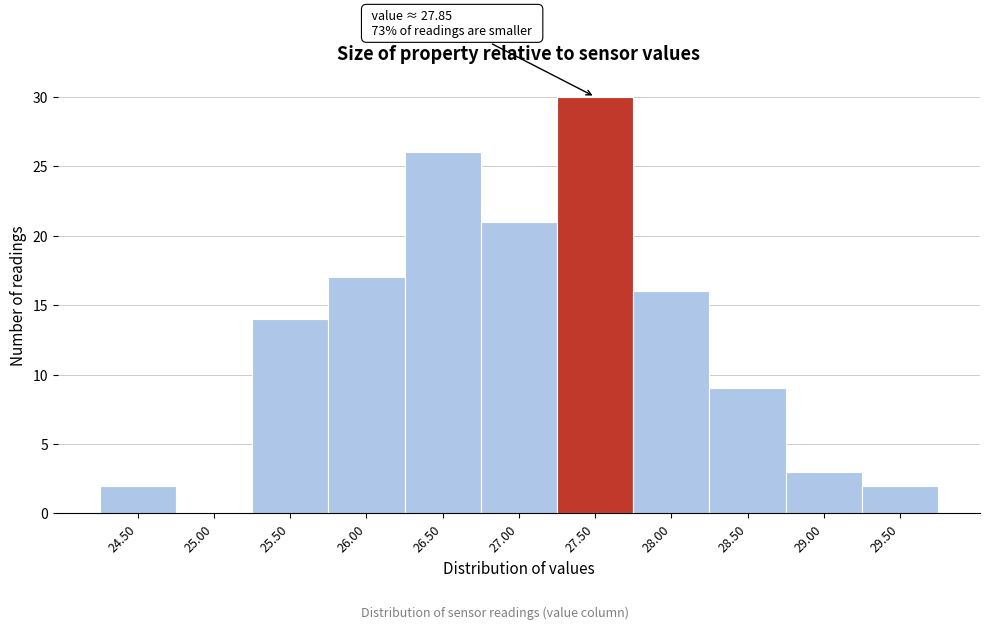

Reading left to right, what are all the values shown in this chart?

24.50=2	25.00=0	25.50=14	26.00=17	26.50=26	27.00=21	27.50=30	28.00=16	28.50=9	29.00=3	29.50=2